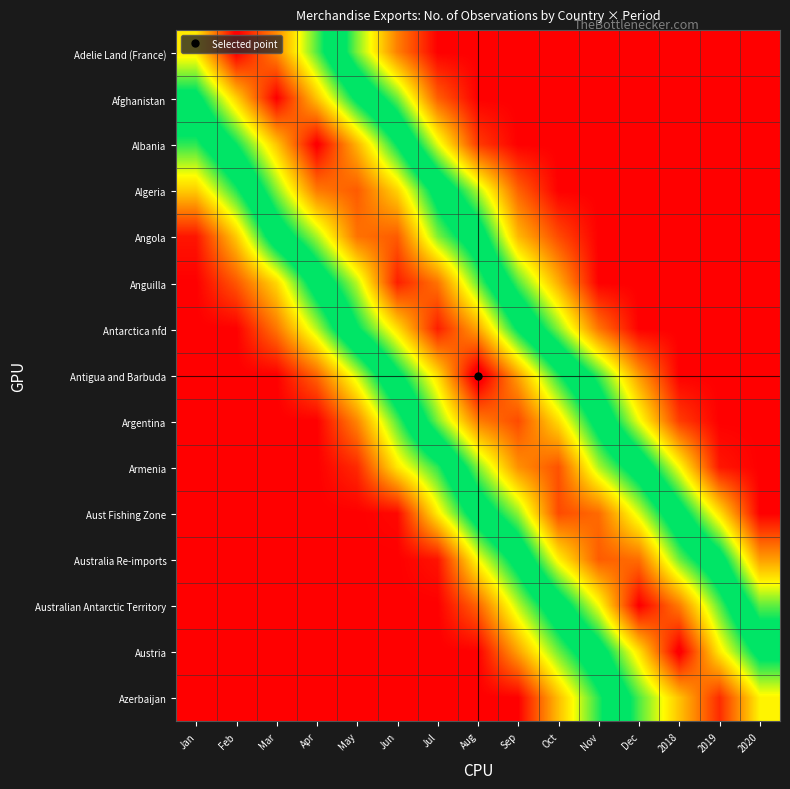

Which series changed the most between Jun and Nov?

Anguilla